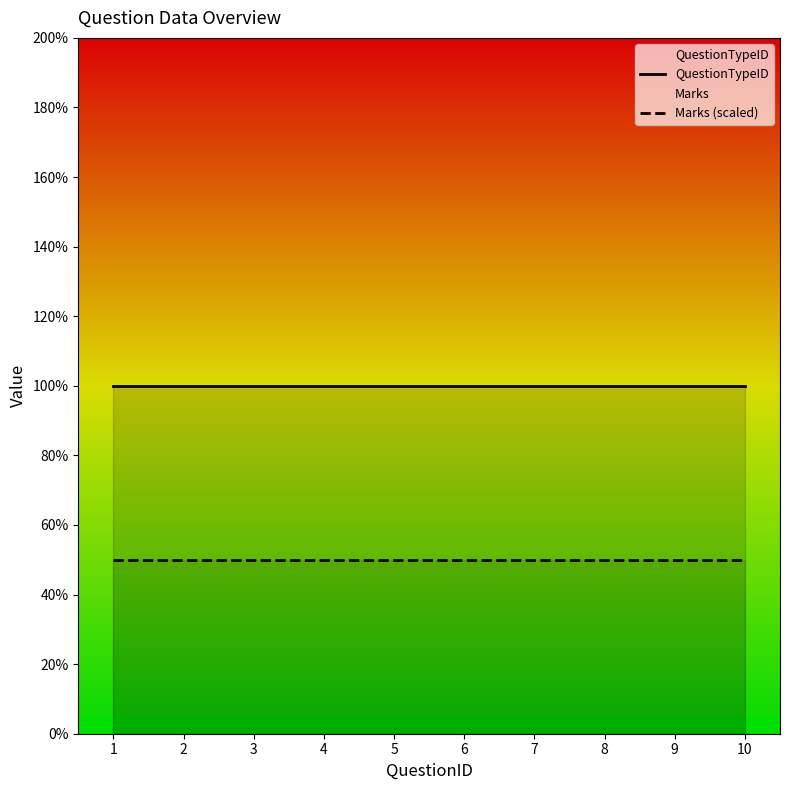

Which series has the largest range (max minus min)?

QuestionTypeID